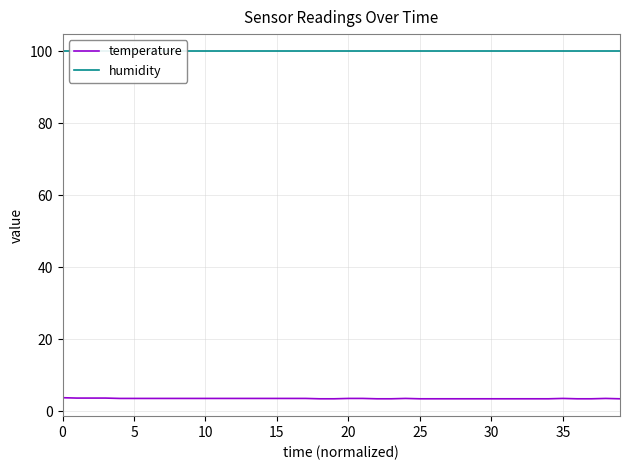

List the series in order of their peak value, lowest first.

temperature, humidity